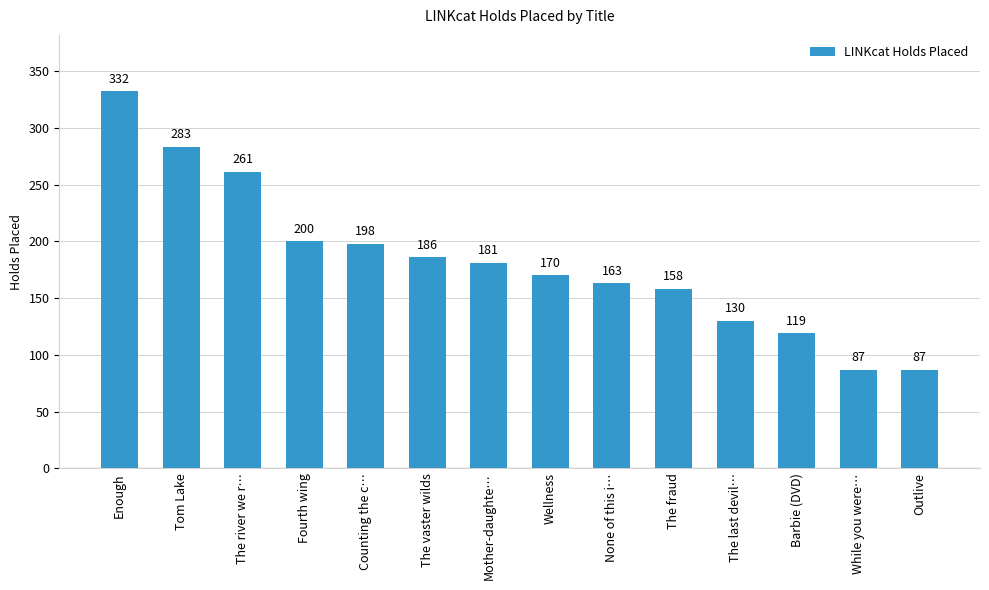

What is the change in value from The fraud to Barbie (DVD)?

-39